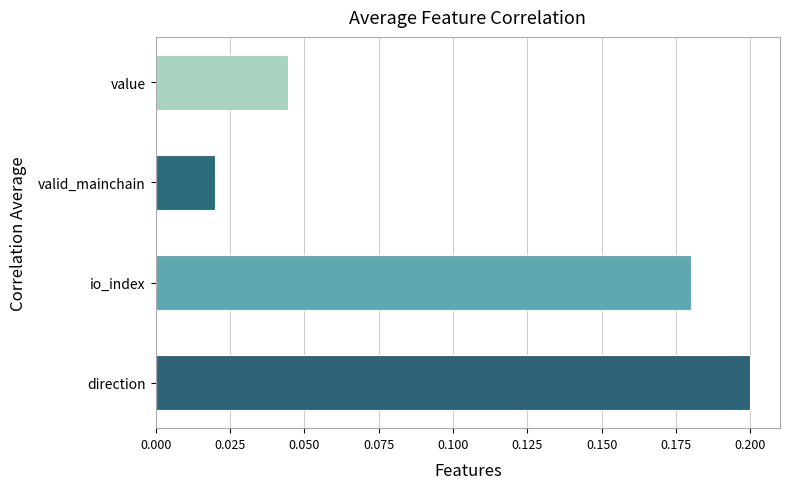

What is the sum of all values?

0.4